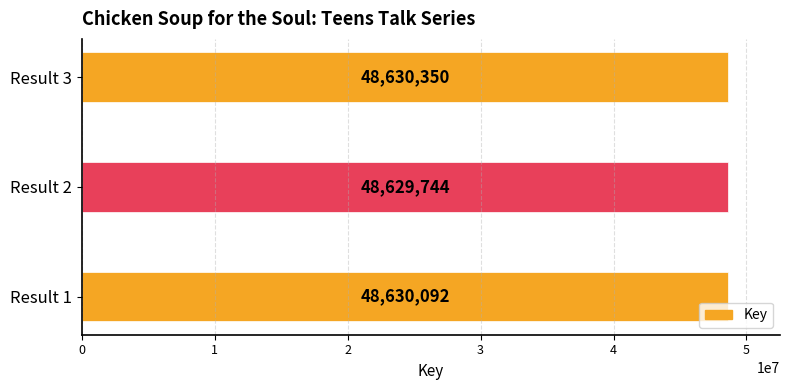

Approximately how many times larger is the value at Result 3 compared to Result 1?

1.0